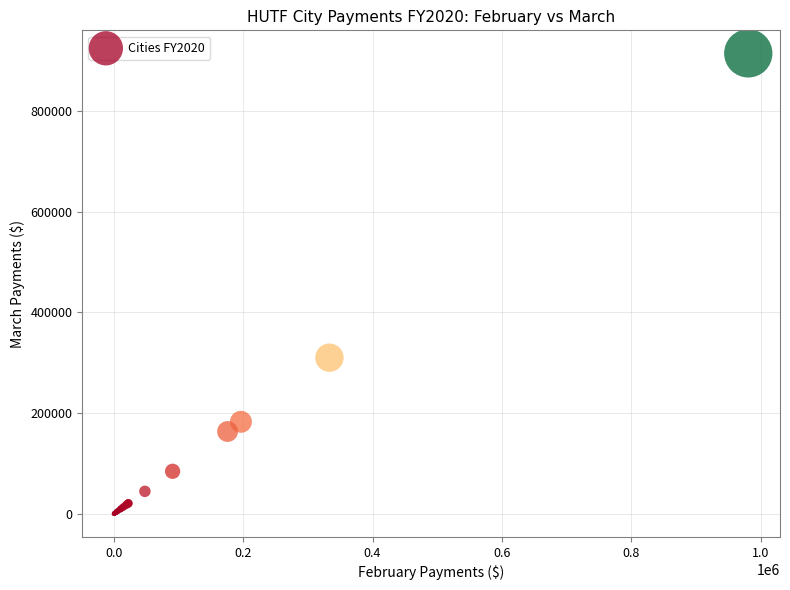

What Y value in the scatter plot is closest to 457254?

310149.4